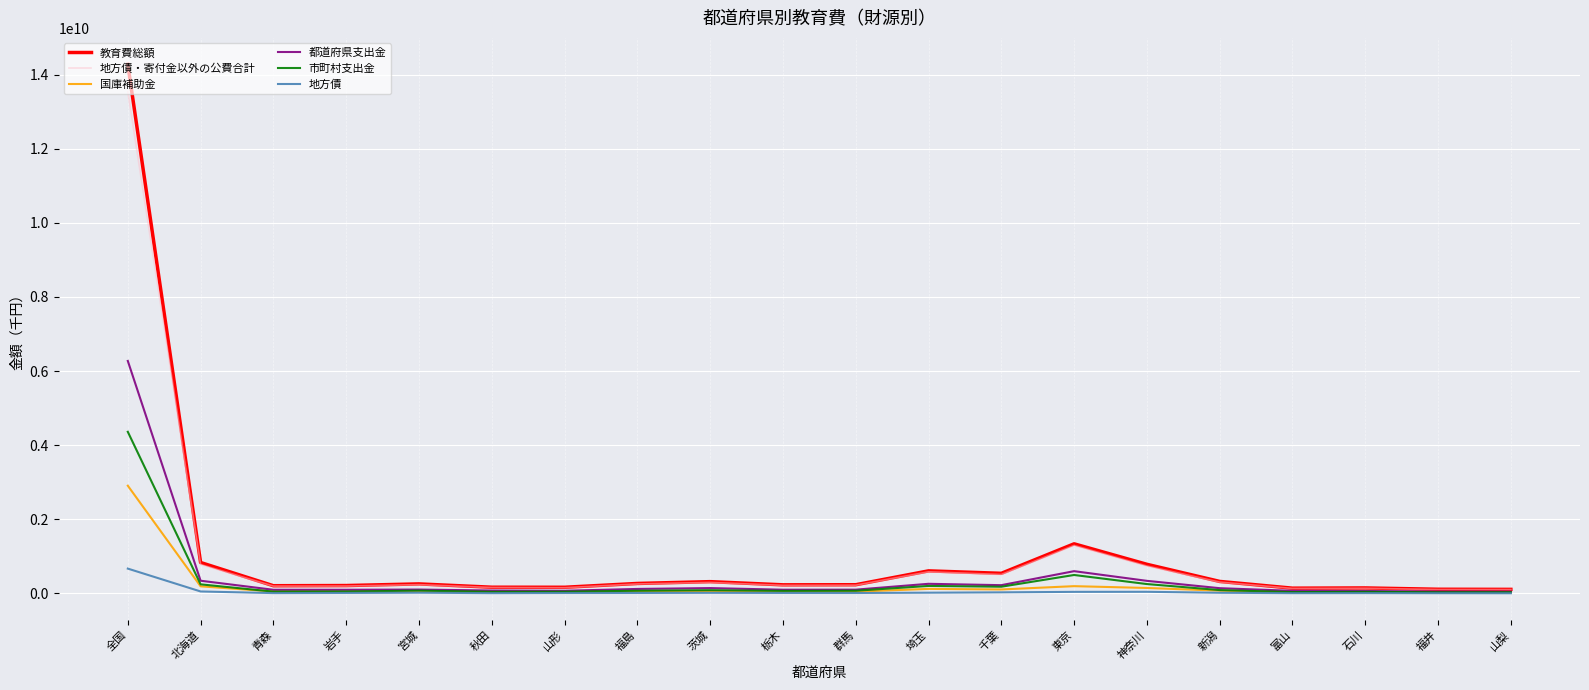

What is the sum of the 地方債 values at 富山 and 山形?

18354700